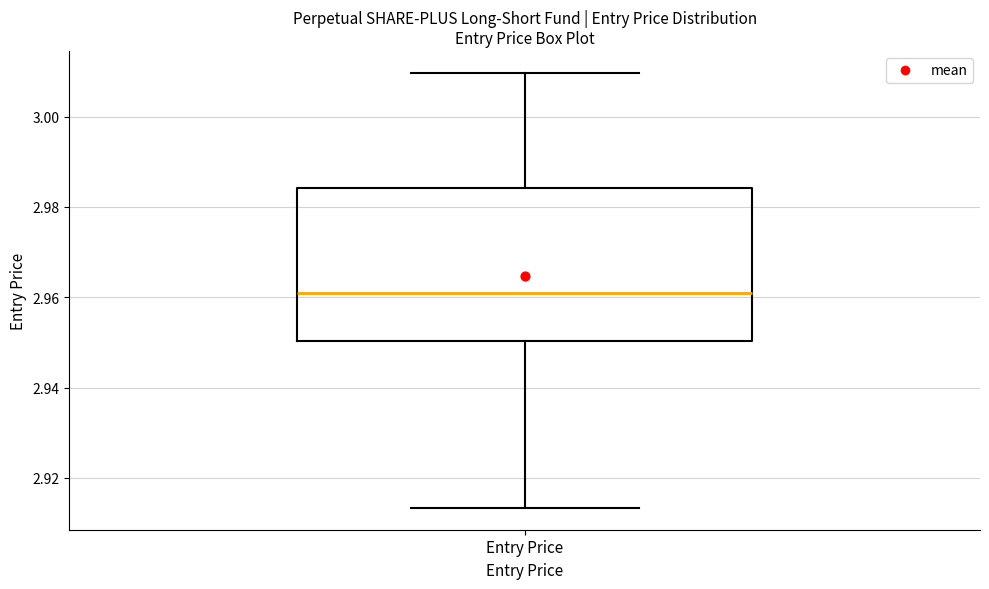

Read this box plot against the y-axis: the position of the median line, the range covered by the box, and the ends of both whiskers. The values are not printed on the chart, so give them approximately, as read against the axis.

median 2.960, box 2.950 to 2.984, whiskers 2.914 to 3.010